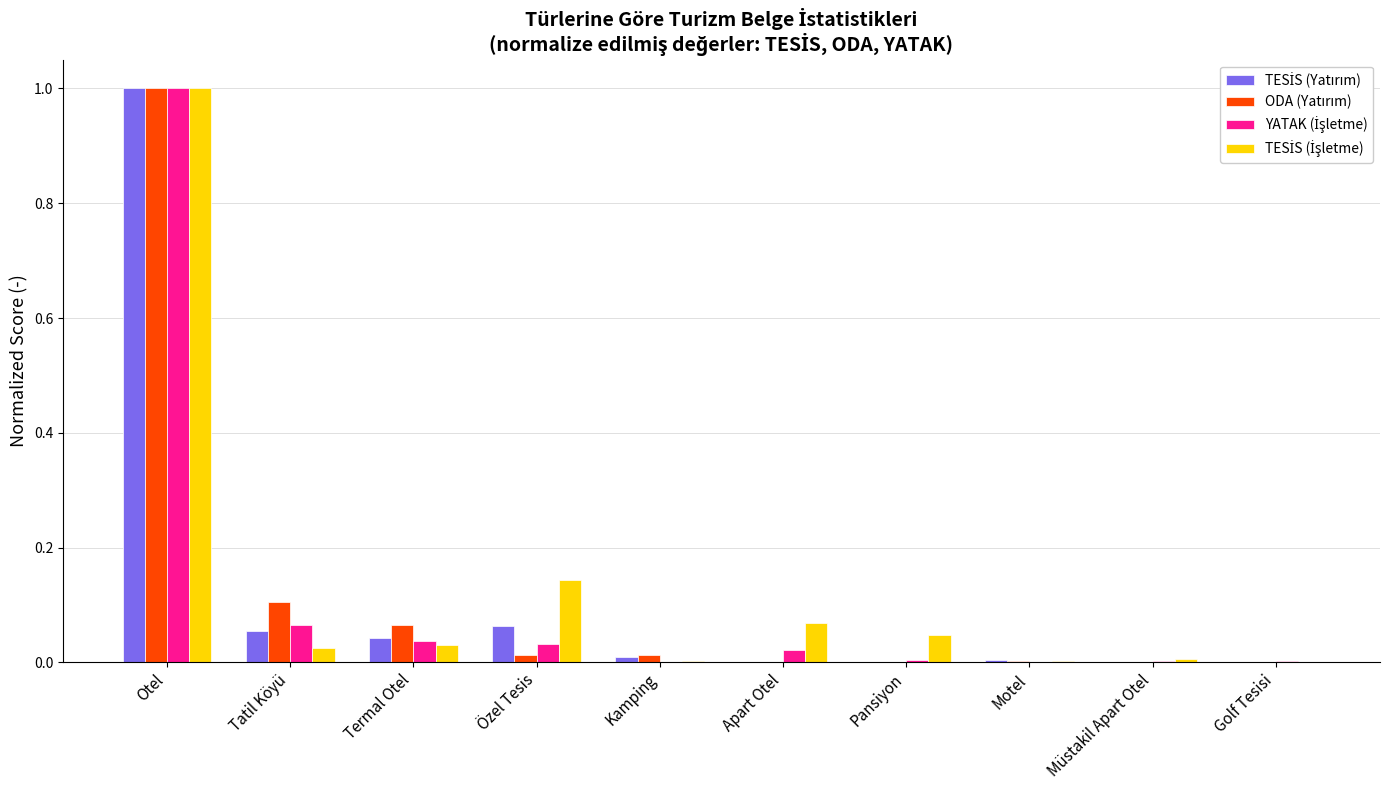

What is the total value across all series at Otel?

4.0